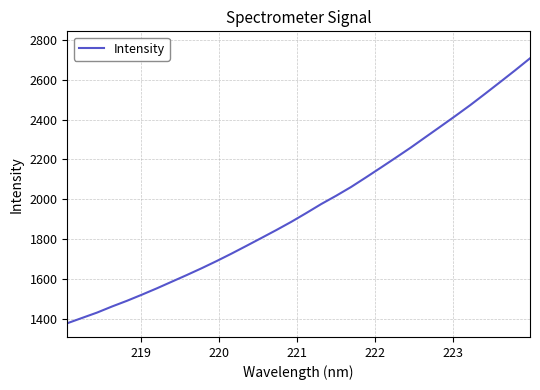

What is the greatest value displayed?

2707.7